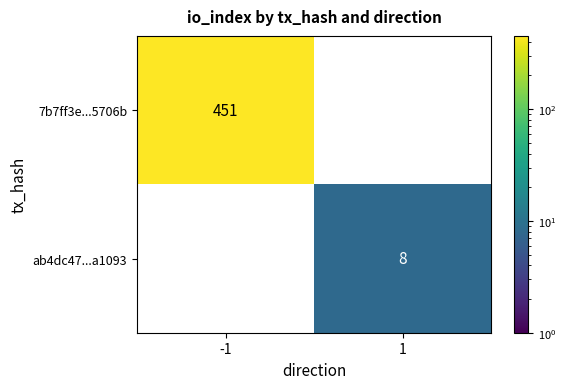

Is it true that 7b7ff3e...5706b equals 770.2 at -1?

False